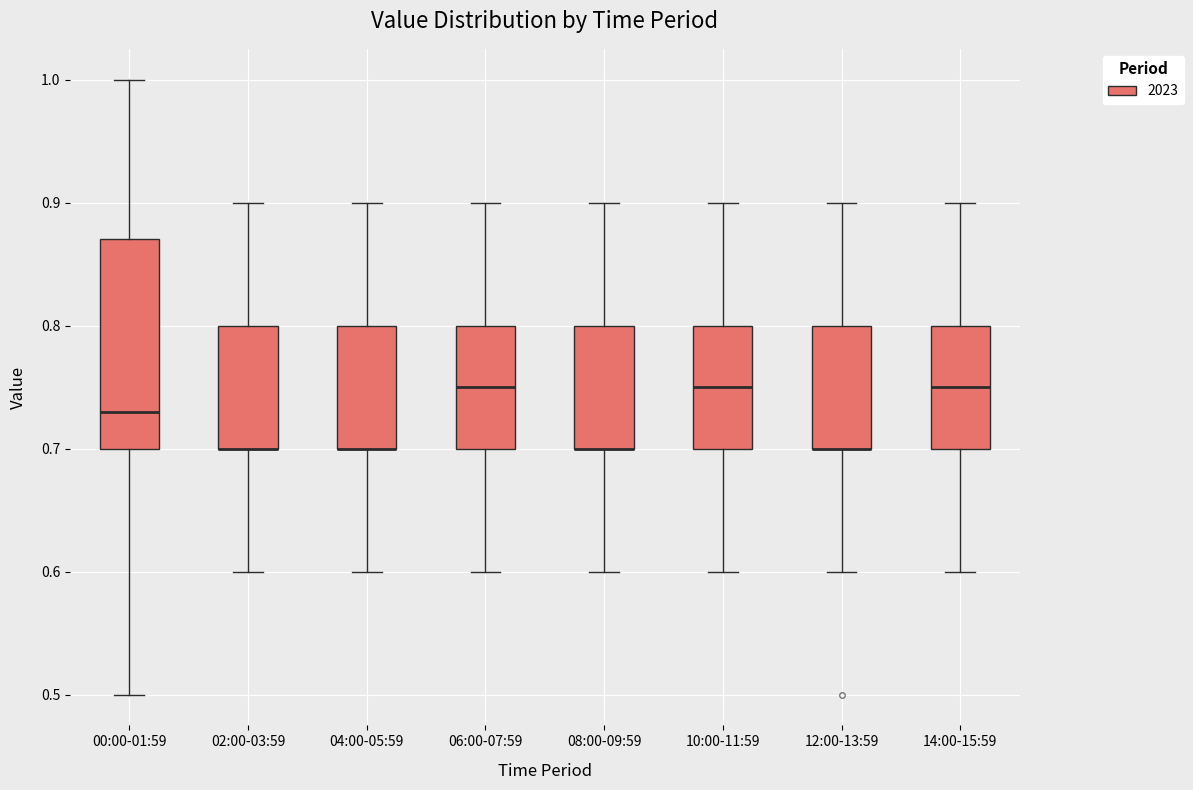

Reading left to right, read every box against the y-axis: the position of its median line, the range the box covers, and the ends of its whiskers. The values are not printed on the chart, so give them approximately, as read against the axis.

00:00-01:59: median 0.73, box 0.70 to 0.87, whiskers 0.50 to 1.00
02:00-03:59: median 0.70 (drawn on the box's lower edge), box 0.70 to 0.80, whiskers 0.60 to 0.90
04:00-05:59: median 0.70 (drawn on the box's lower edge), box 0.70 to 0.80, whiskers 0.60 to 0.90
06:00-07:59: median 0.75, box 0.70 to 0.80, whiskers 0.60 to 0.90
08:00-09:59: median 0.70 (drawn on the box's lower edge), box 0.70 to 0.80, whiskers 0.60 to 0.90
10:00-11:59: median 0.75, box 0.70 to 0.80, whiskers 0.60 to 0.90
12:00-13:59: median 0.70 (drawn on the box's lower edge), box 0.70 to 0.80, whiskers 0.60 to 0.90
14:00-15:59: median 0.75, box 0.70 to 0.80, whiskers 0.60 to 0.90